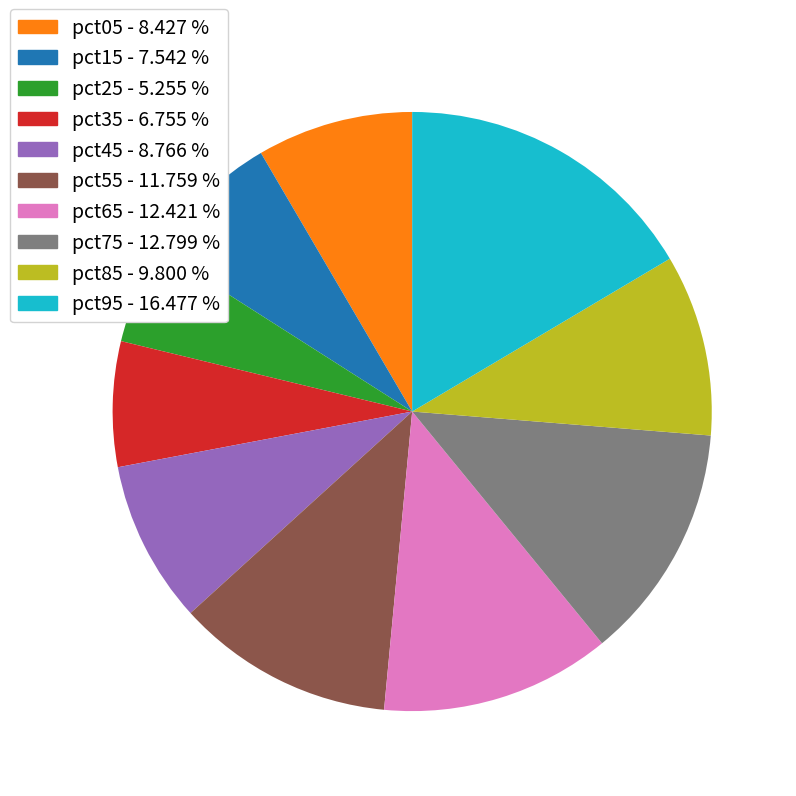

Do pct55 and pct25 together represent more than half of the pie?

No